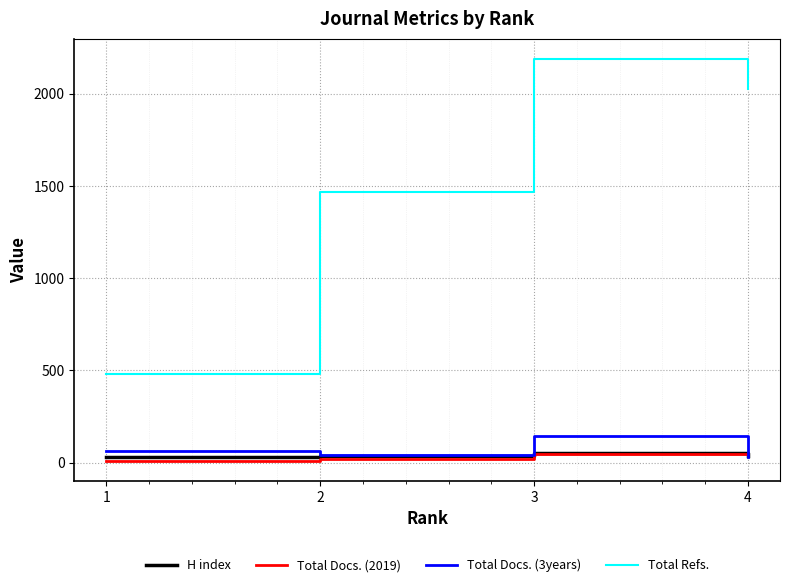

What is the difference between the highest and lowest values at 1?

472